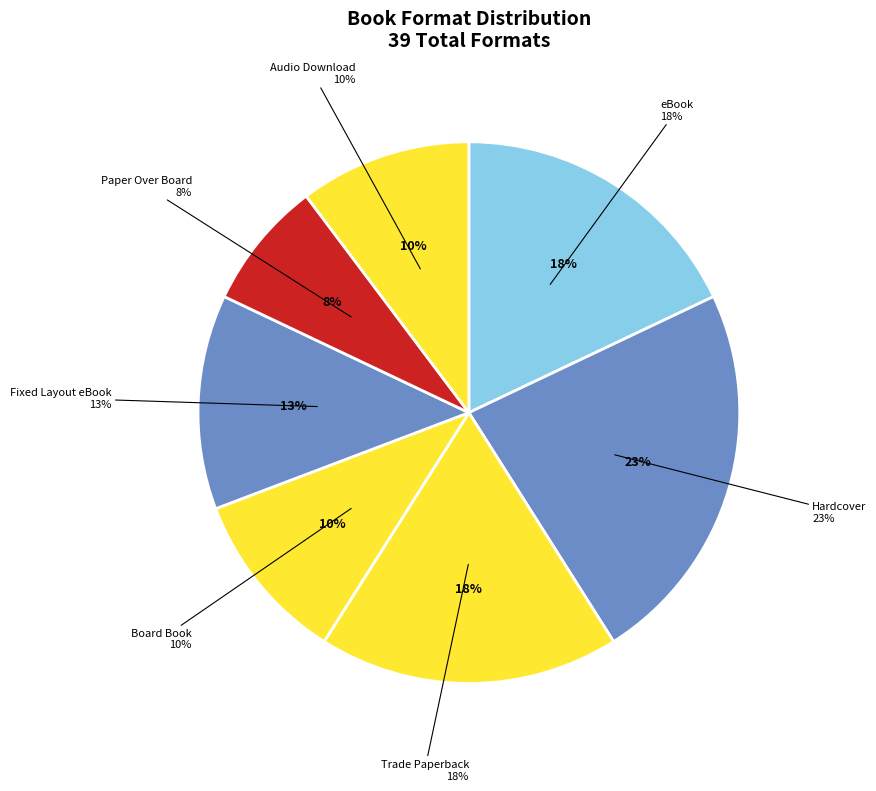

How many segments does this pie chart have?

7